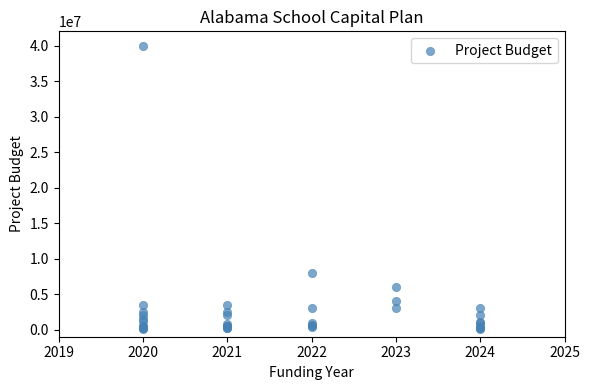

What Y value in the scatter plot is closest to 20075000?

8000000